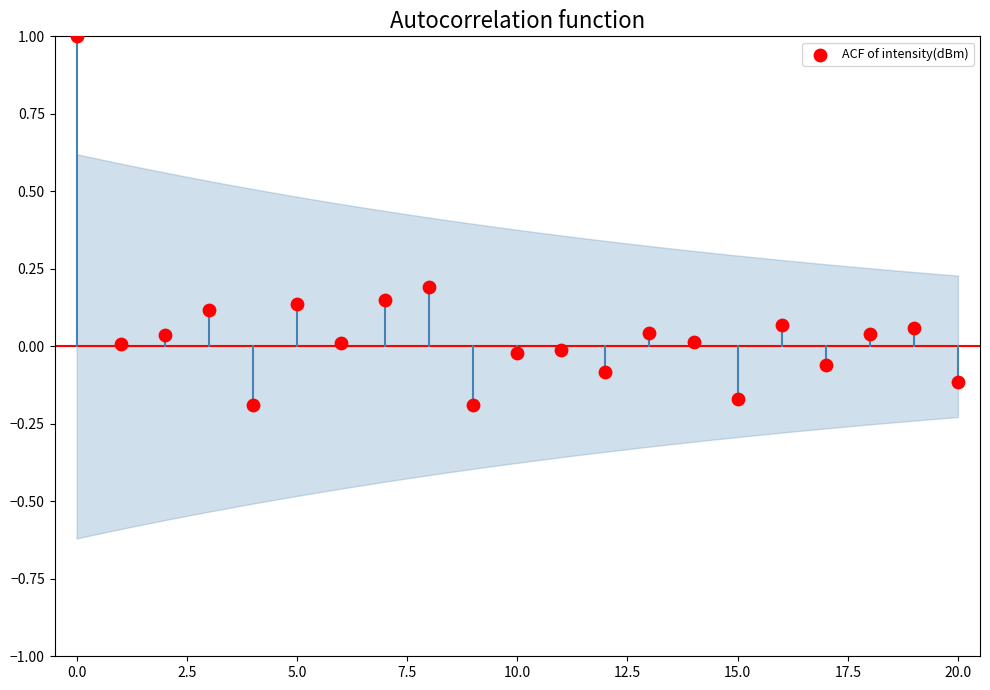

How many data points are displayed?

21